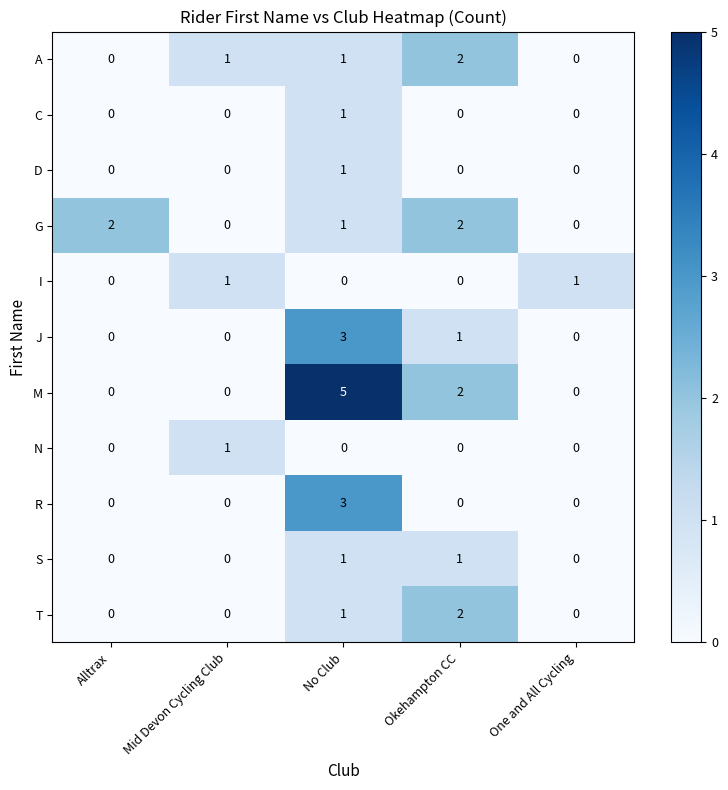

How many A values are between 0 and 1?

4